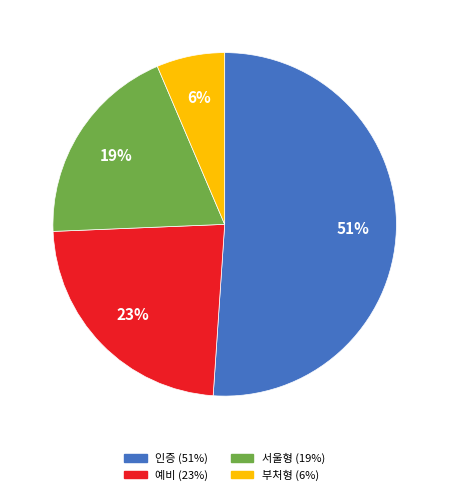

Which slice represents more than half of the pie?

인증